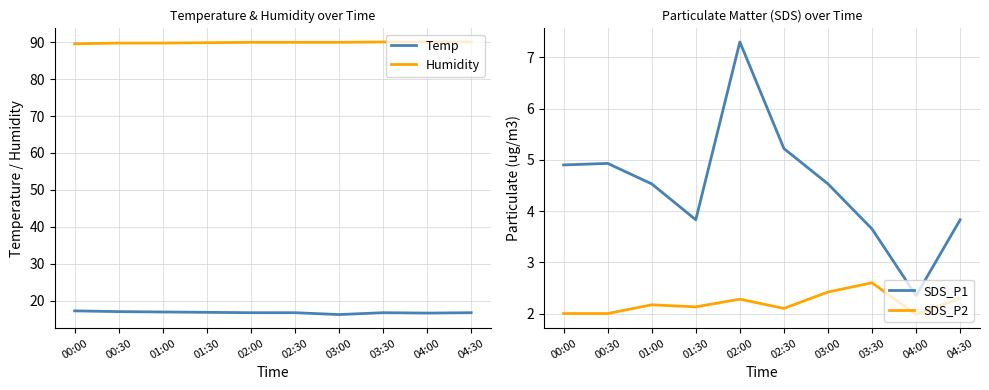

What is the label of the 10th point from the left?

04:30